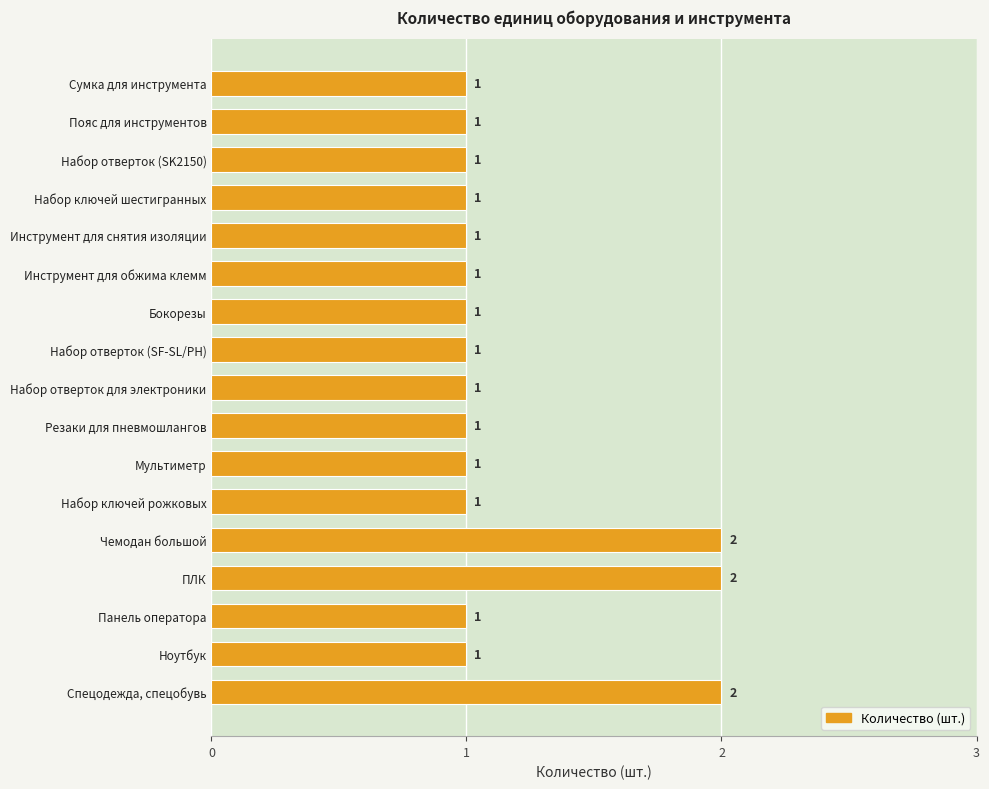

Reading top to bottom, list all the values displayed in this chart.

Сумка для инструмента=1	Пояс для инструментов=1	Набор отверток (SK2150)=1	Набор ключей шестигранных=1	Инструмент для снятия изоляции=1	Инструмент для обжима клемм=1	Бокорезы=1	Набор отверток (SF-SL/PH)=1	Набор отверток для электроники=1	Резаки для пневмошлангов=1	Мультиметр=1	Набор ключей рожковых=1	Чемодан большой=2	ПЛК=2	Панель оператора=1	Ноутбук=1	Спецодежда, спецобувь=2